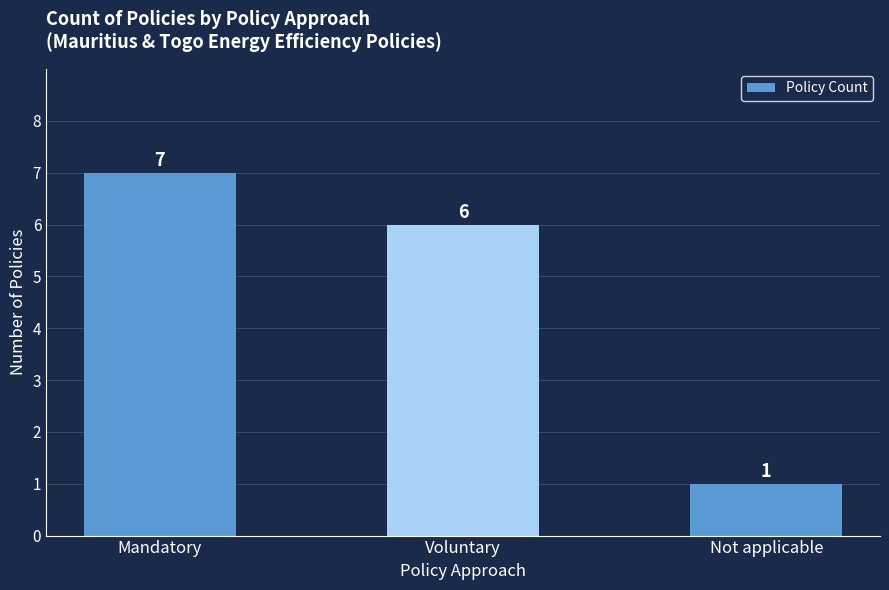

What is the average value?

5